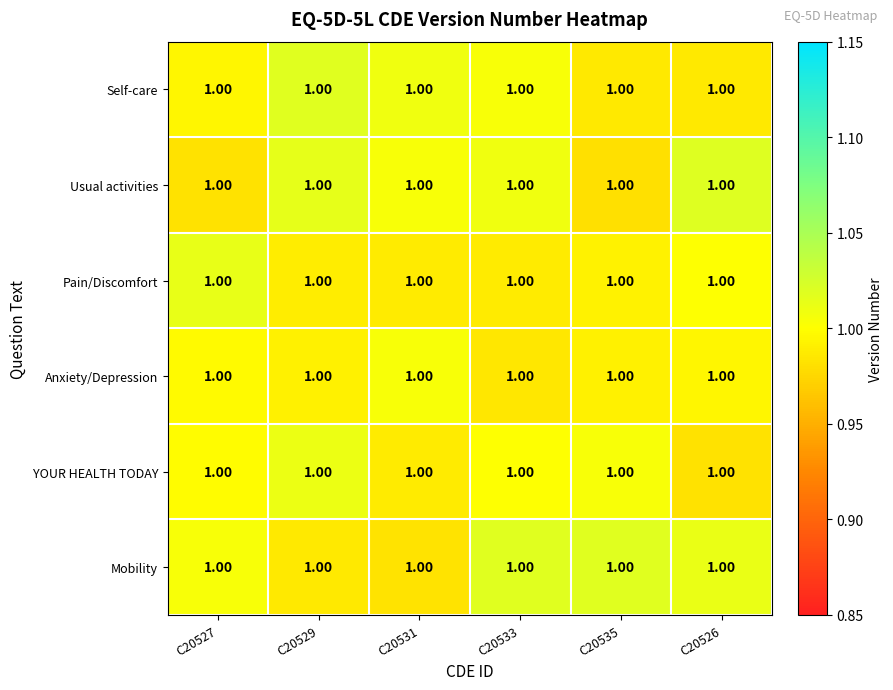

How many series are shown in this chart?

6